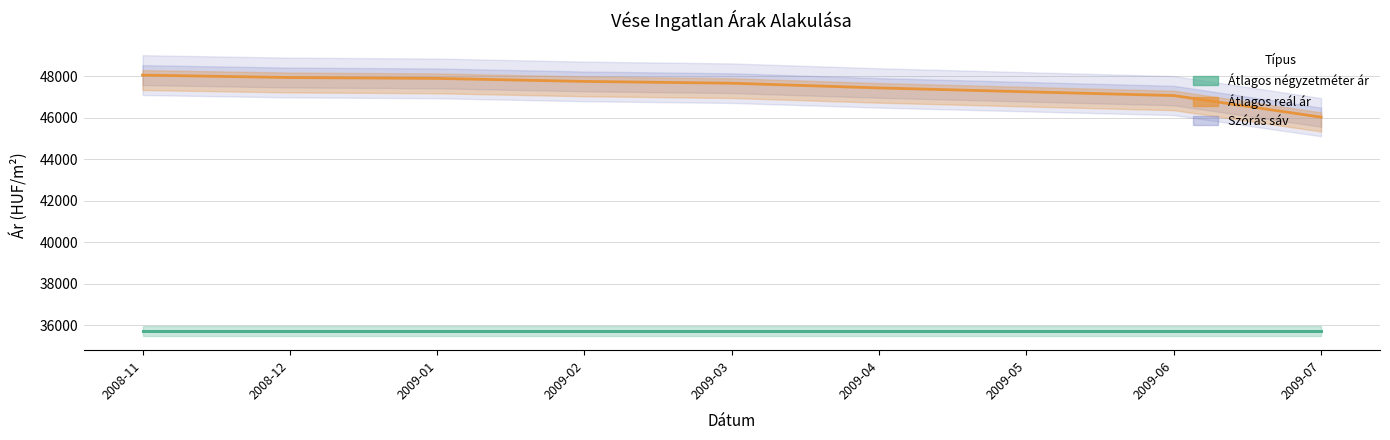

Reading left to right, list all the values displayed in this chart.

Átlagos reál ár: 2008-11=48064	2008-12=47947	2009-01=47904	2009-02=47759	2009-03=47673	2009-04=47444	2009-05=47259	2009-06=47076	2009-07=46034
Átlagos négyzetméter ár: 2008-11=35714	2008-12=35714	2009-01=35714	2009-02=35714	2009-03=35714	2009-04=35714	2009-05=35714	2009-06=35714	2009-07=35714